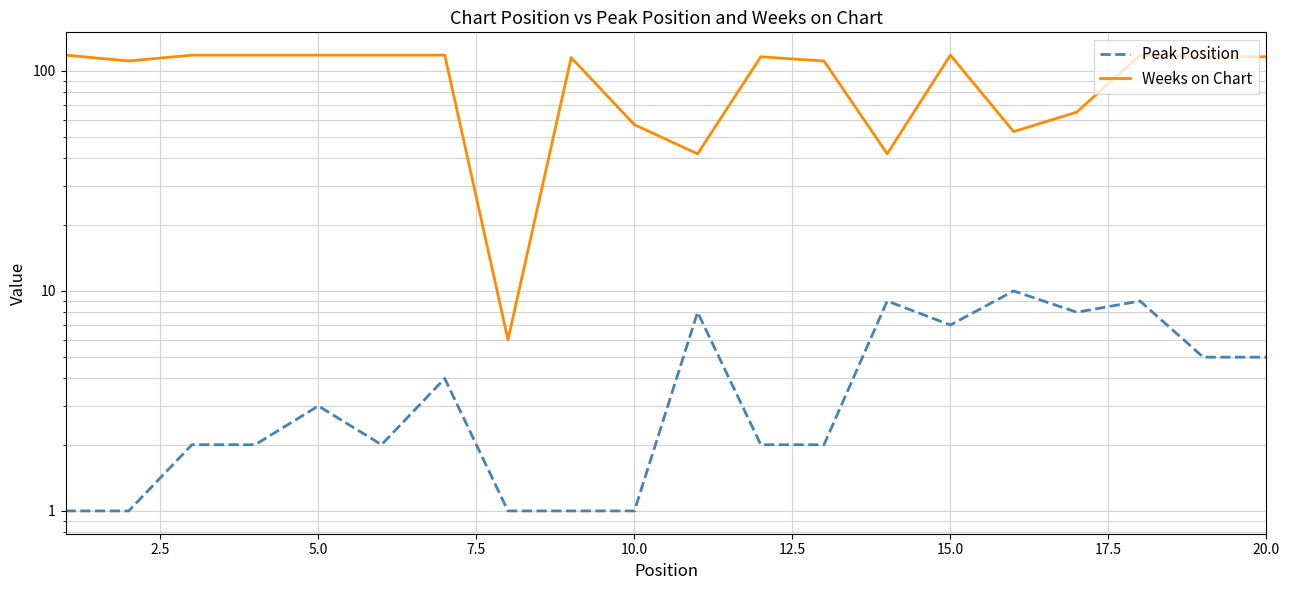

How many interior local peaks does the Weeks on Chart series have?

4